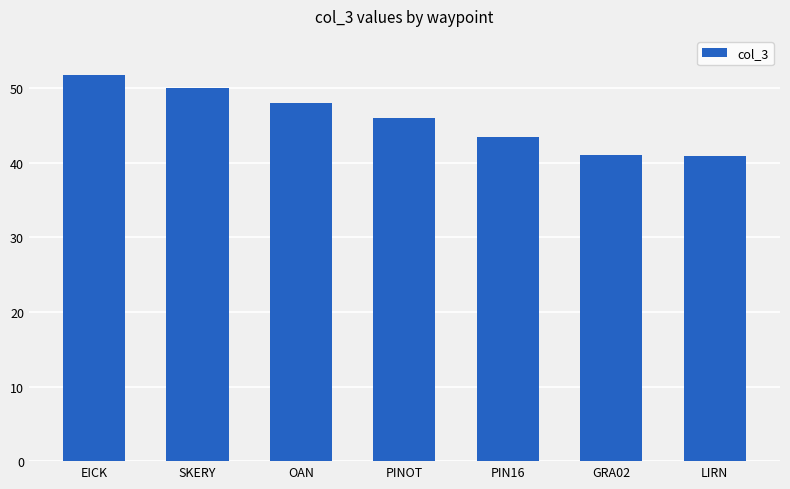

What is the label of the 5th bar from the left?

PIN16